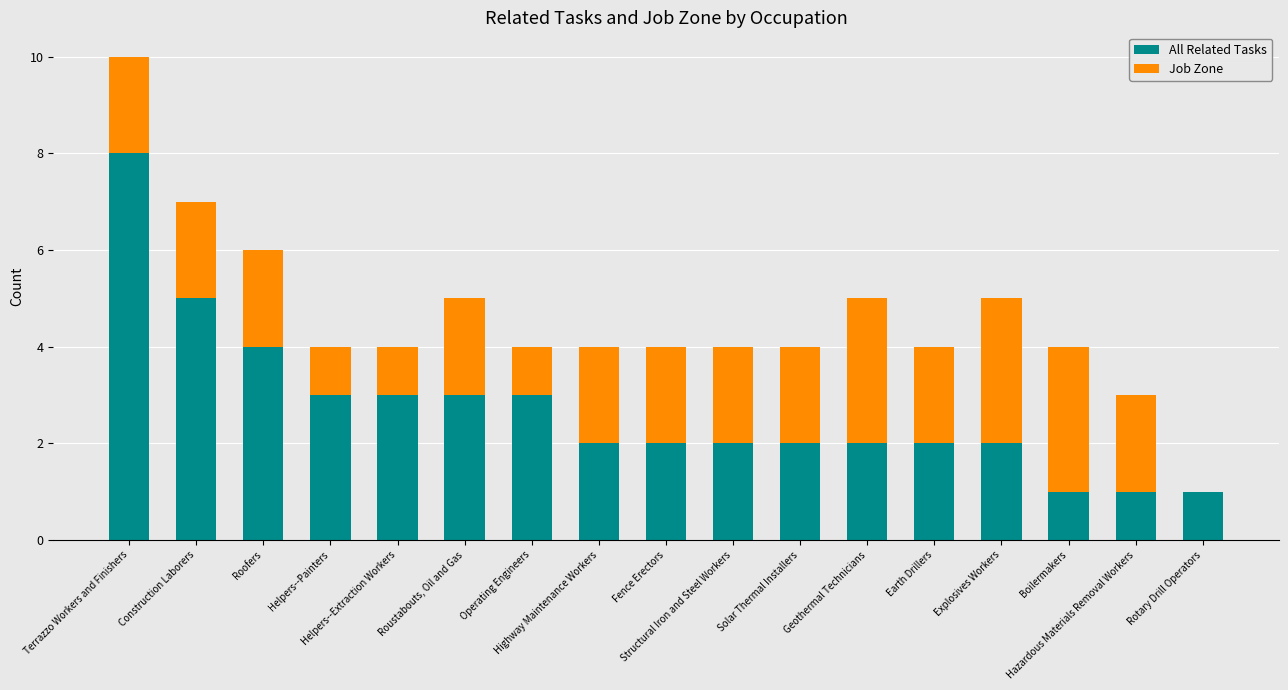

What is the sum of all All Related Tasks values?

46